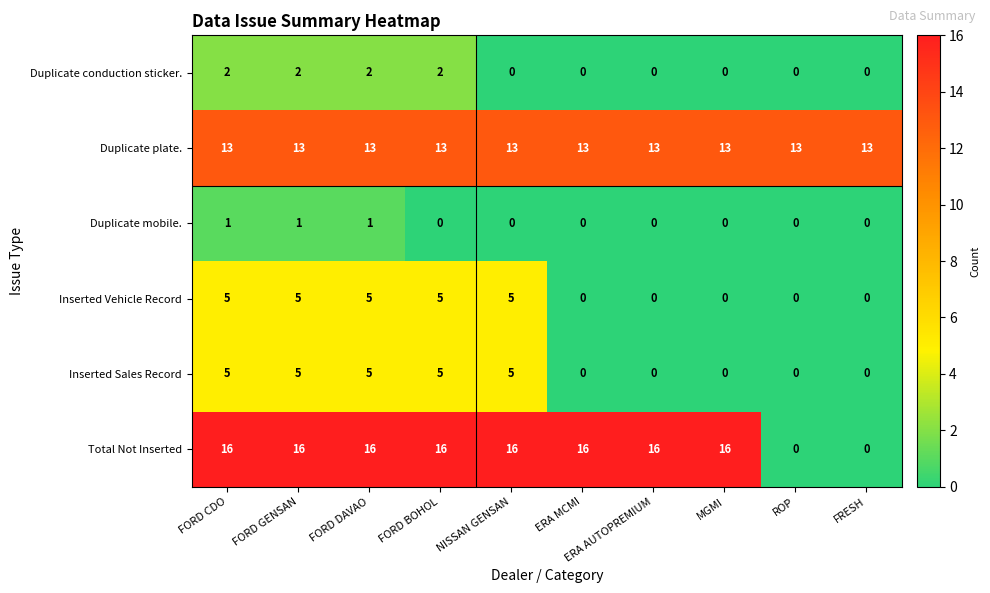

Which series changed the most between ERA AUTOPREMIUM and ROP?

Total Not Inserted